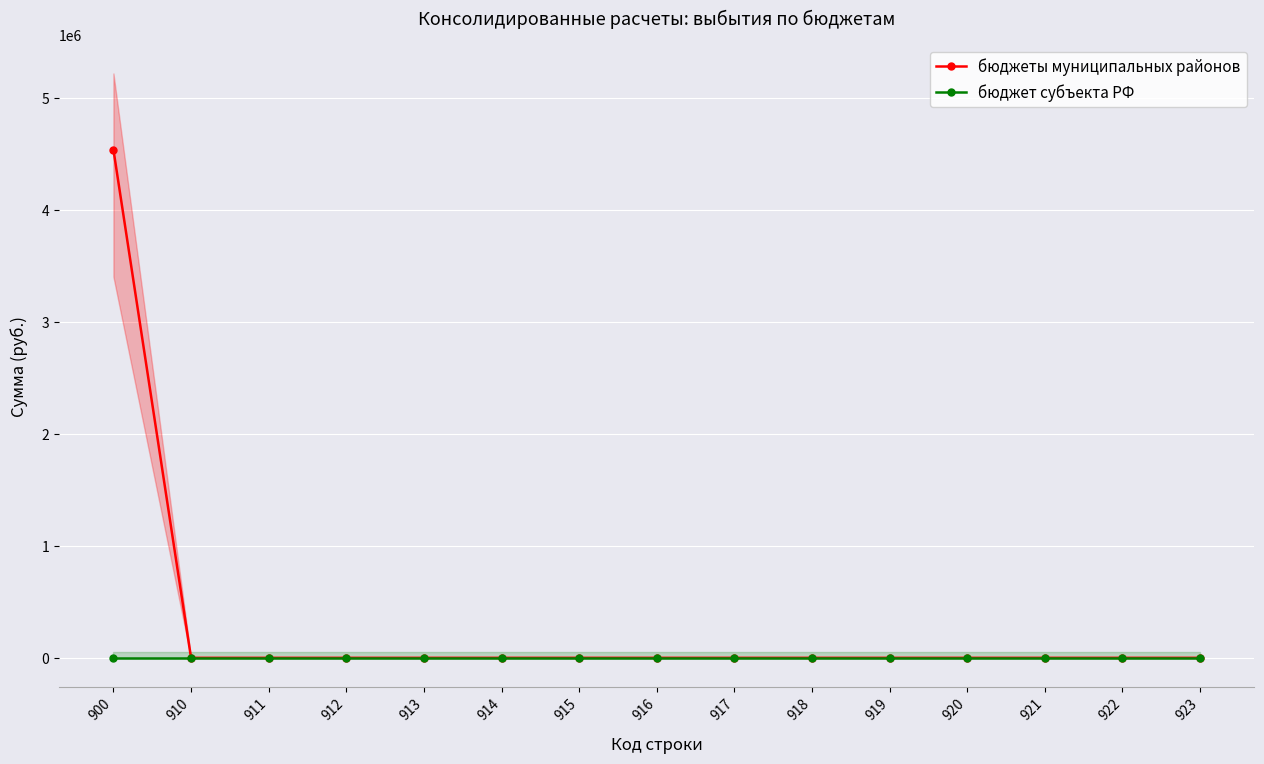

Where is бюджет субъекта РФ nearest to the value 0?

900